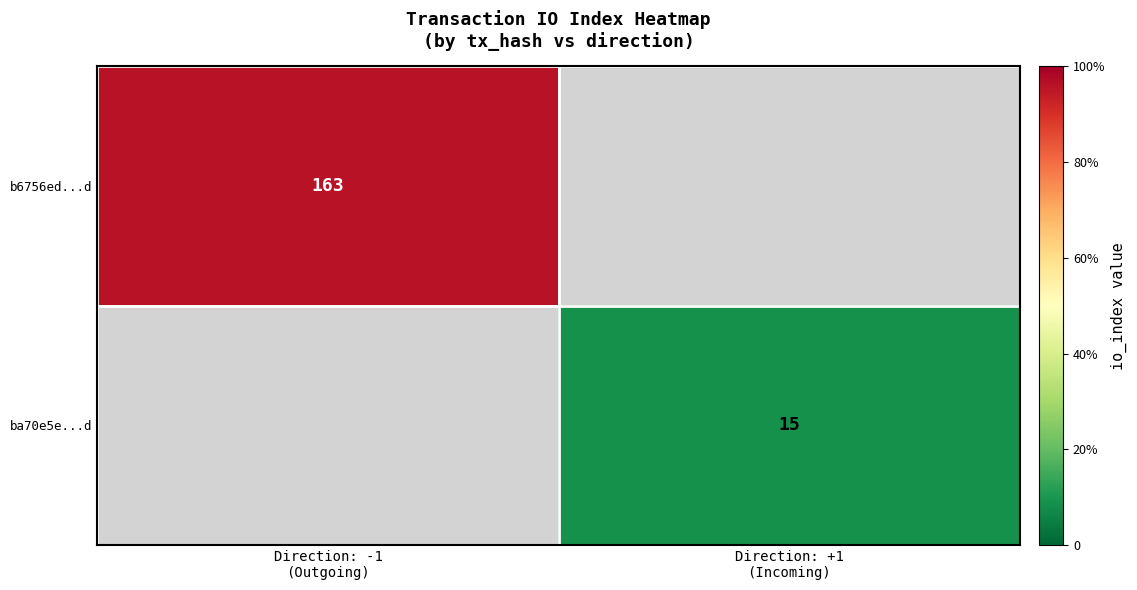

What value does the b6756ed...d series have at Direction: -1 (Outgoing)?

163.0